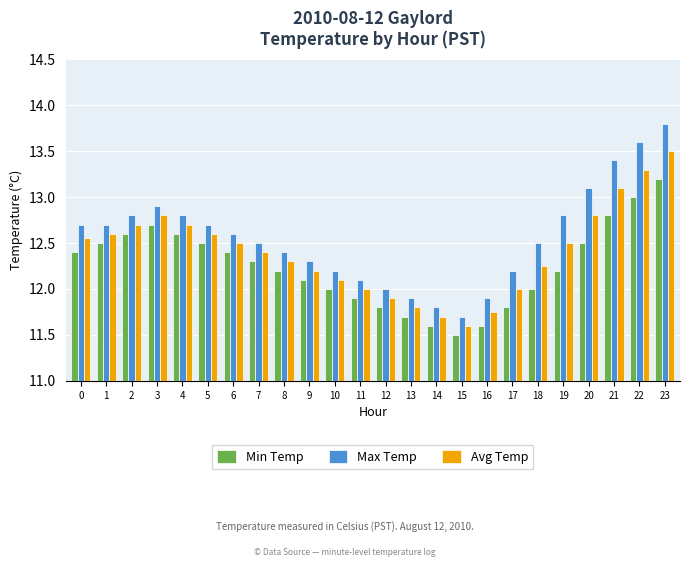

What is the greatest value displayed?

13.8